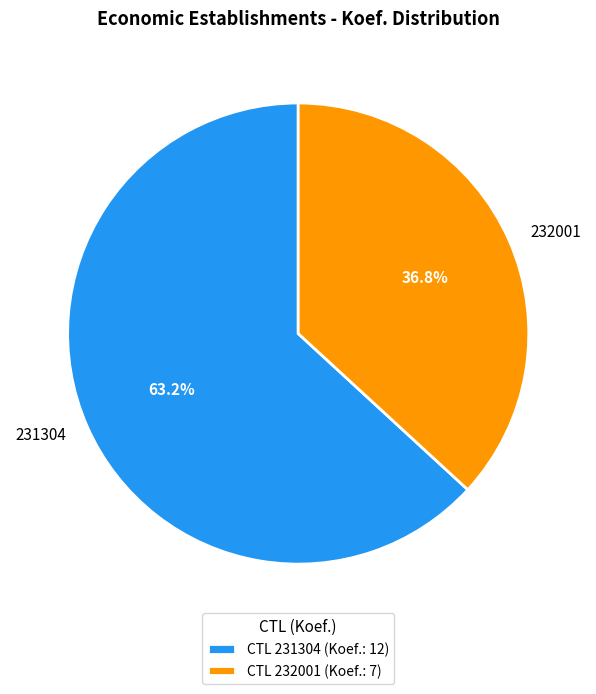

To the nearest percent, what is the difference between the 232001 and 231304 slice percentages?

26%